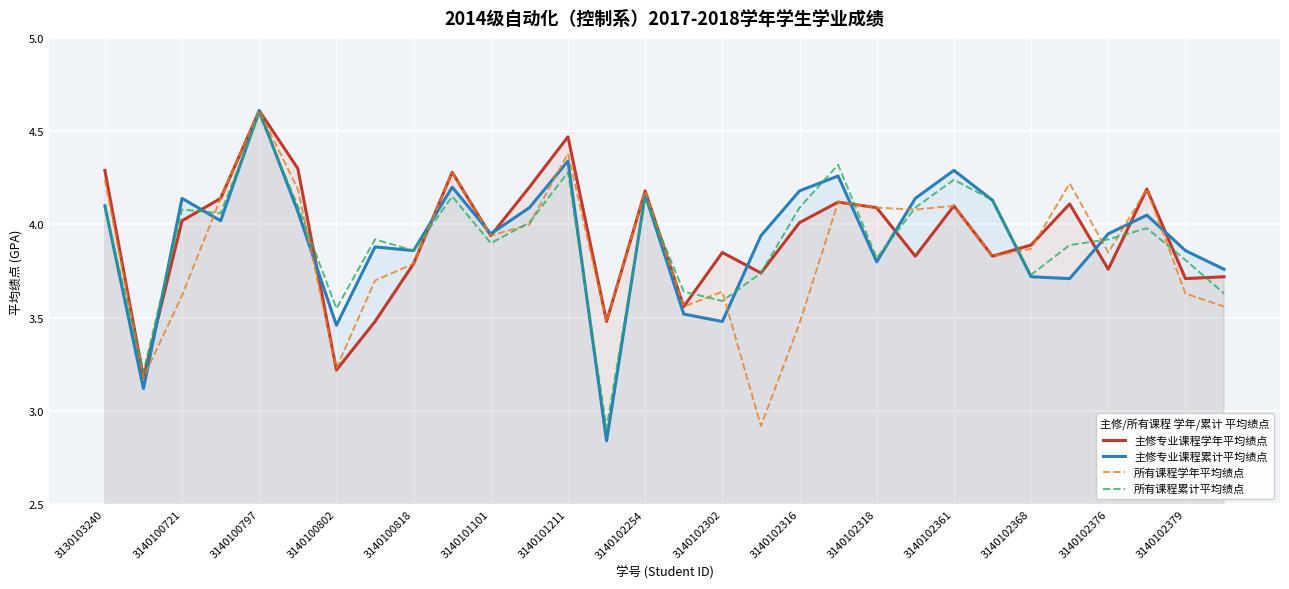

The value of 所有课程累计平均绩点 at 3140102368 is 5.3. True or false?

False